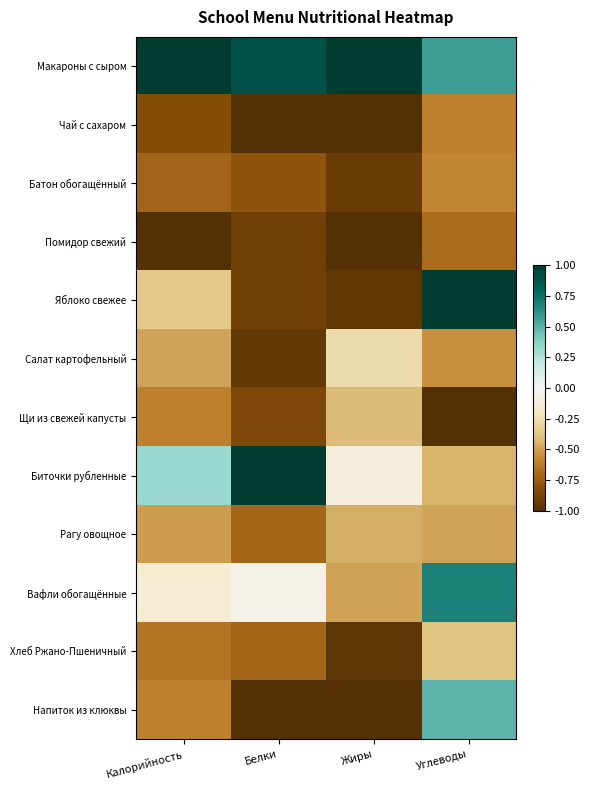

How many data points does each series have?

4